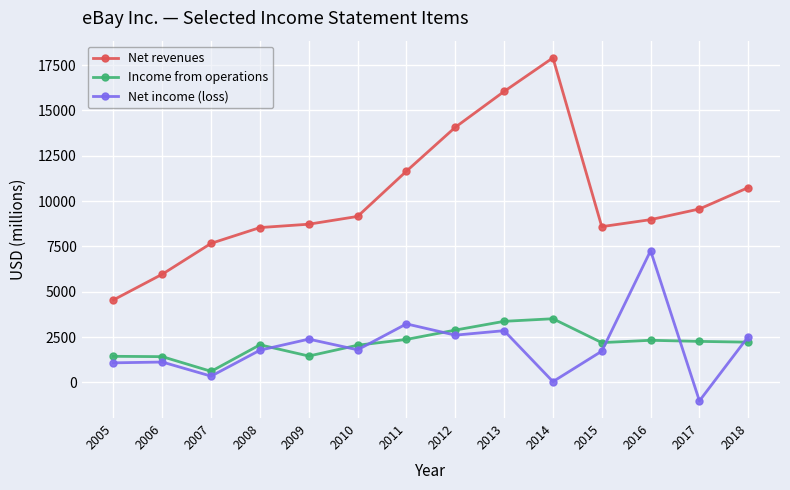

What is the sum of the Net income (loss) values at 2018 and 2015?

4255